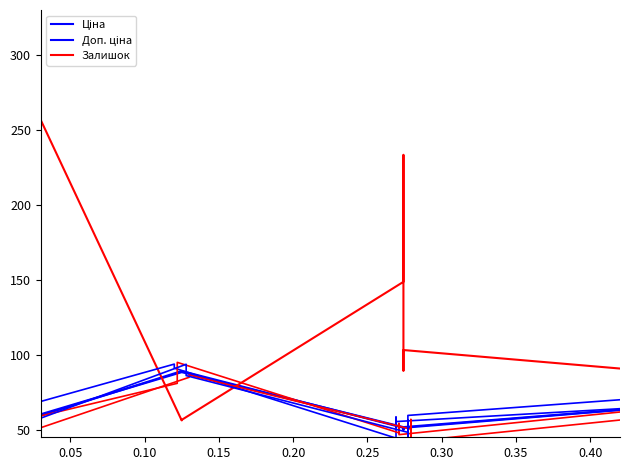

How many interior local valleys does the Доп. ціна series have?

1